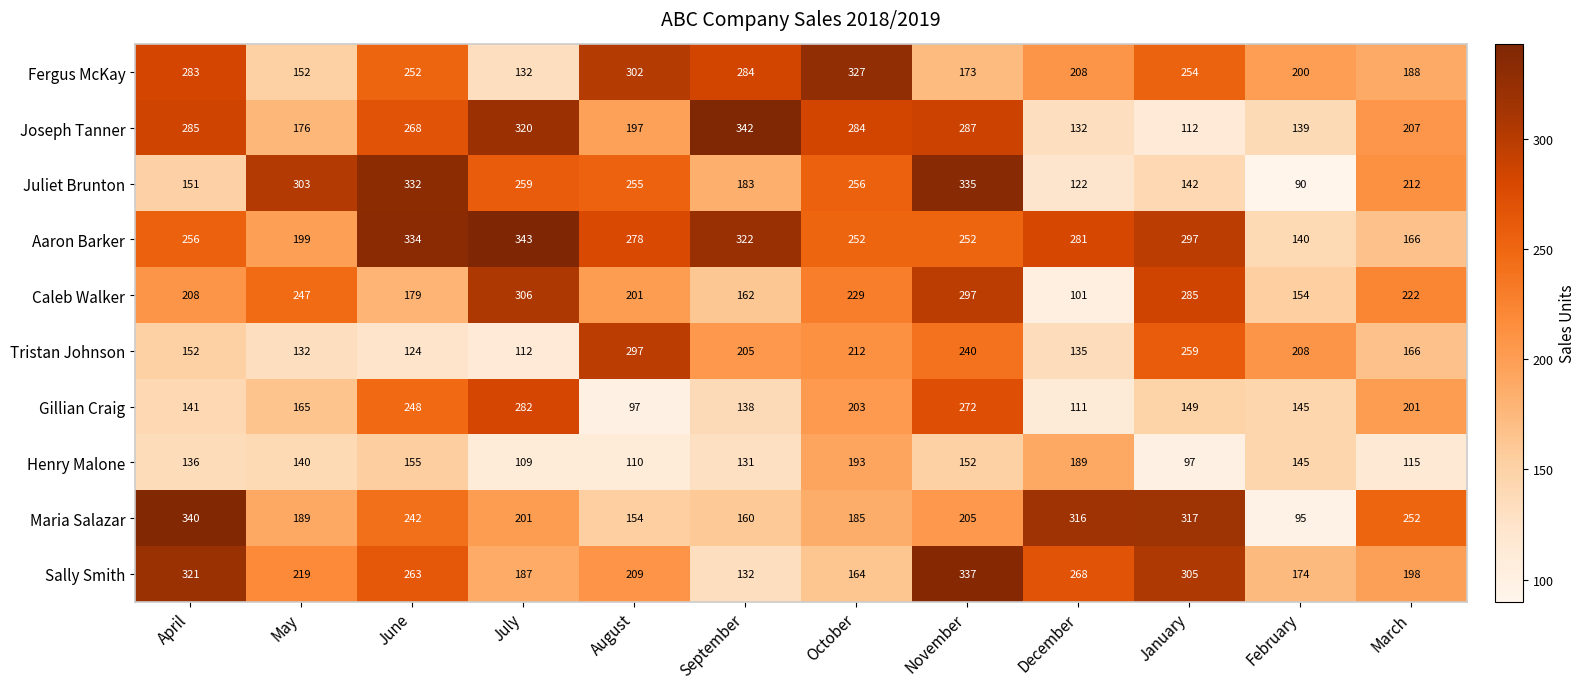

Which label corresponds to the largest value in the chart?

July